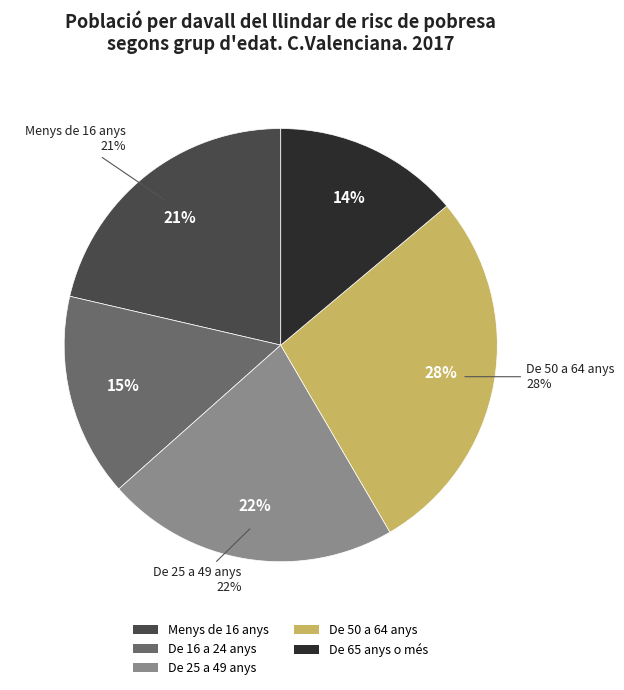

Is there any slice that represents more than half of the pie?

No